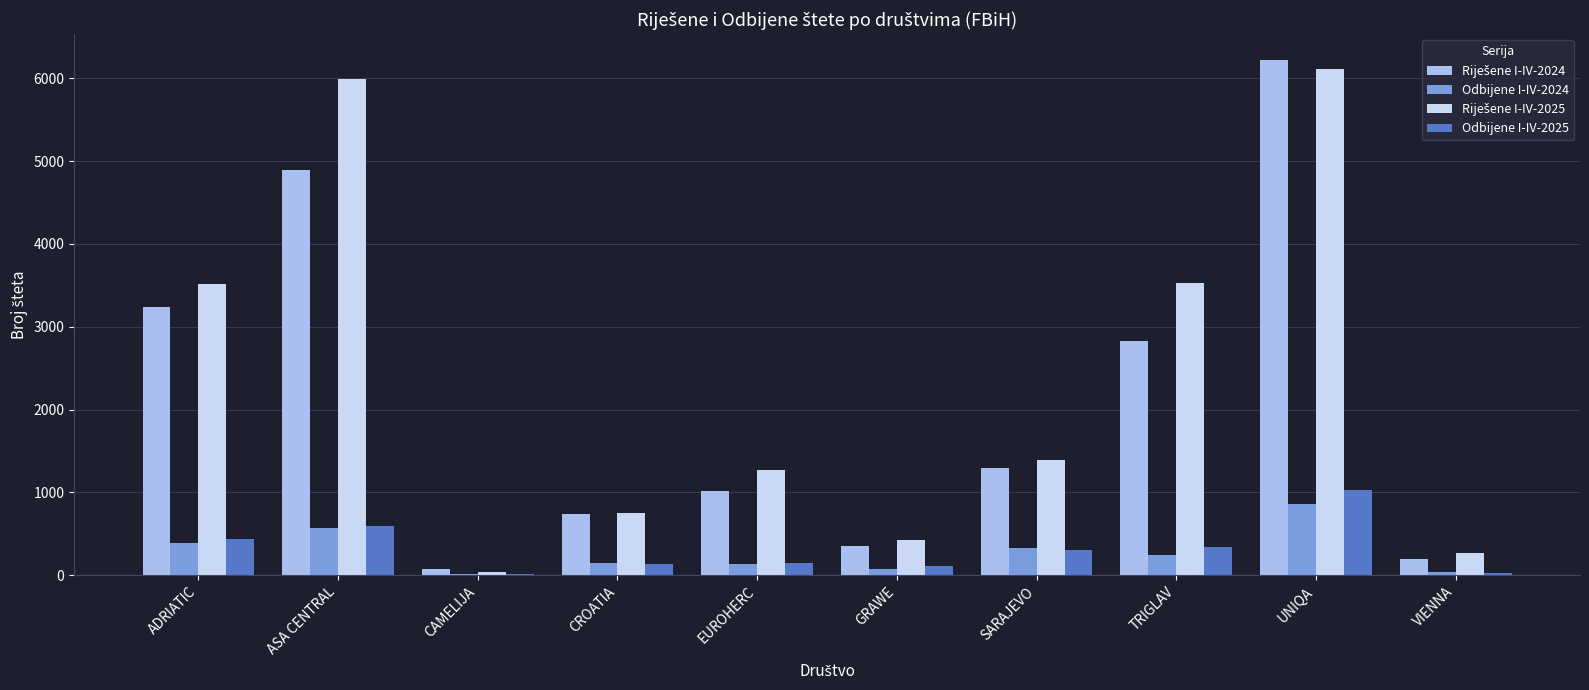

What is the highest value of the Odbijene I-IV-2025 series?

1035